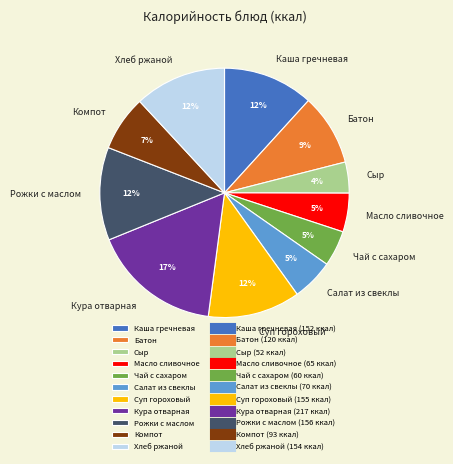

Count the number of slices in the pie.

11